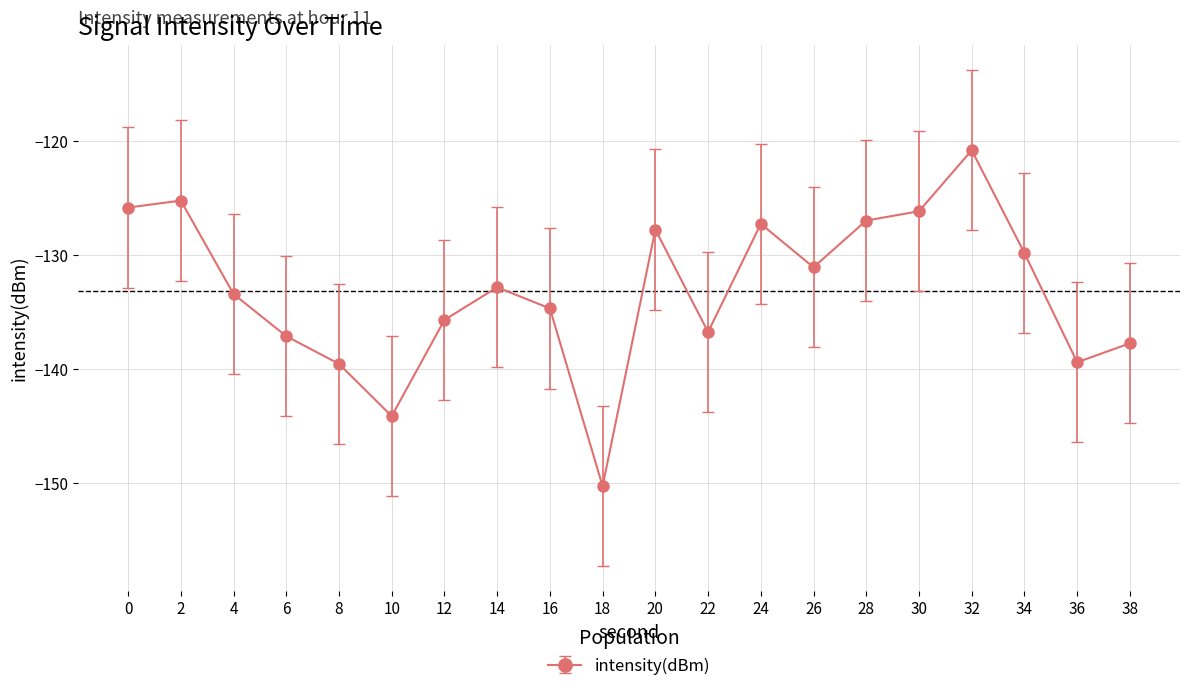

How many values are below -132?

11